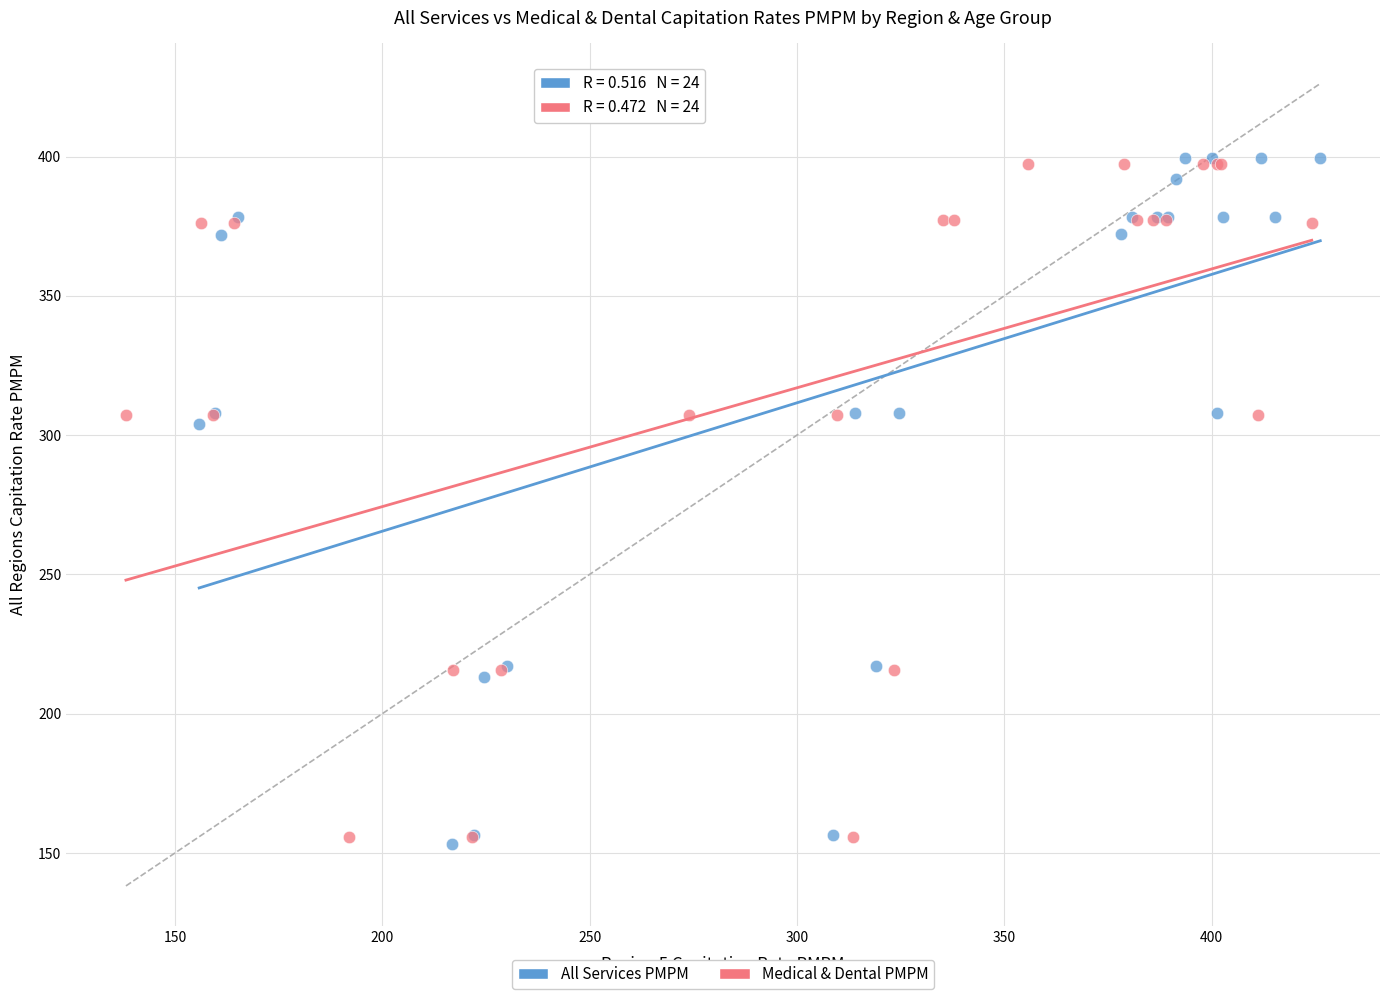

Which series has the widest spread of Y values?

All Services PMPM